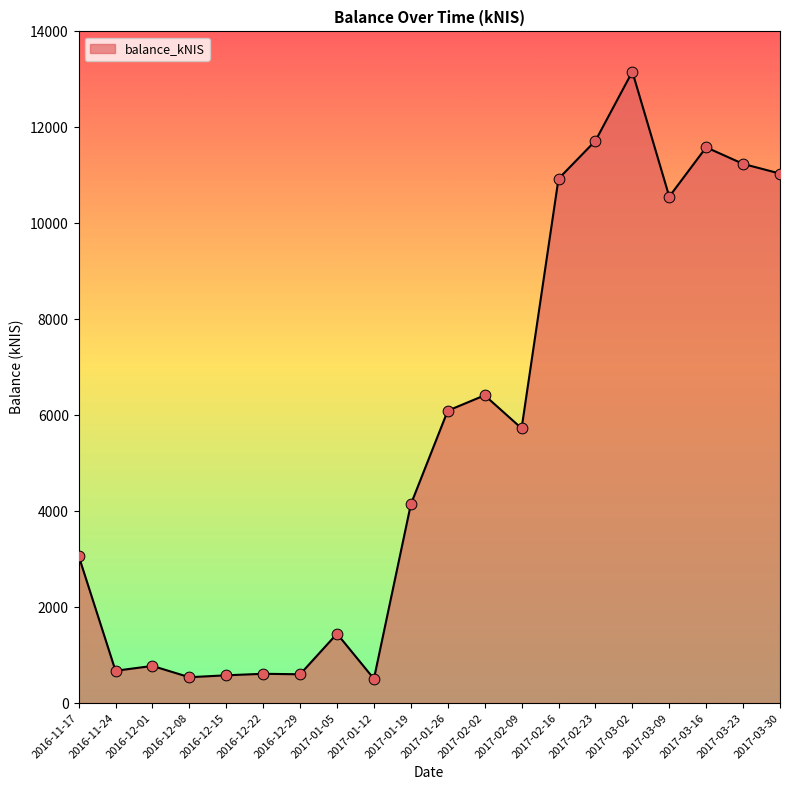

Between 2017-02-09 and 2016-12-15, which is larger?

2017-02-09